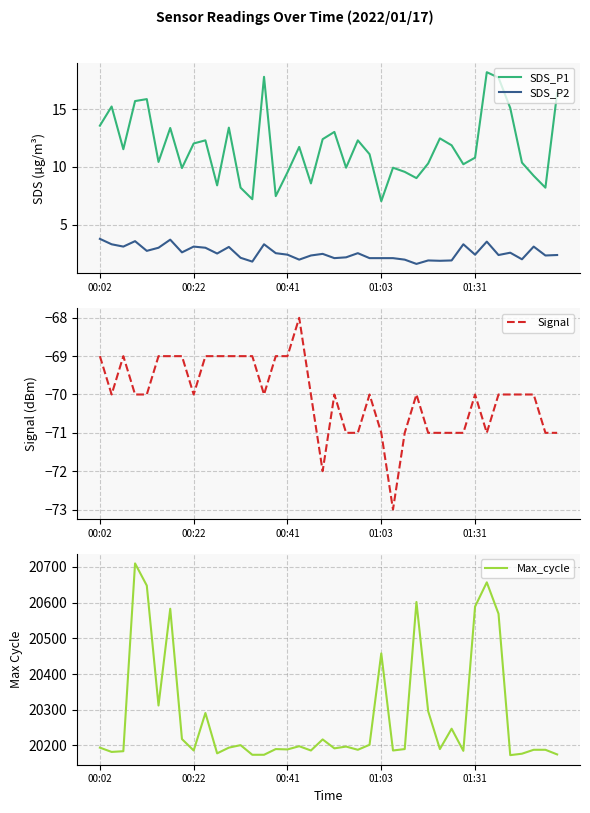

What is the lowest value of the SDS_P2 series?

1.6